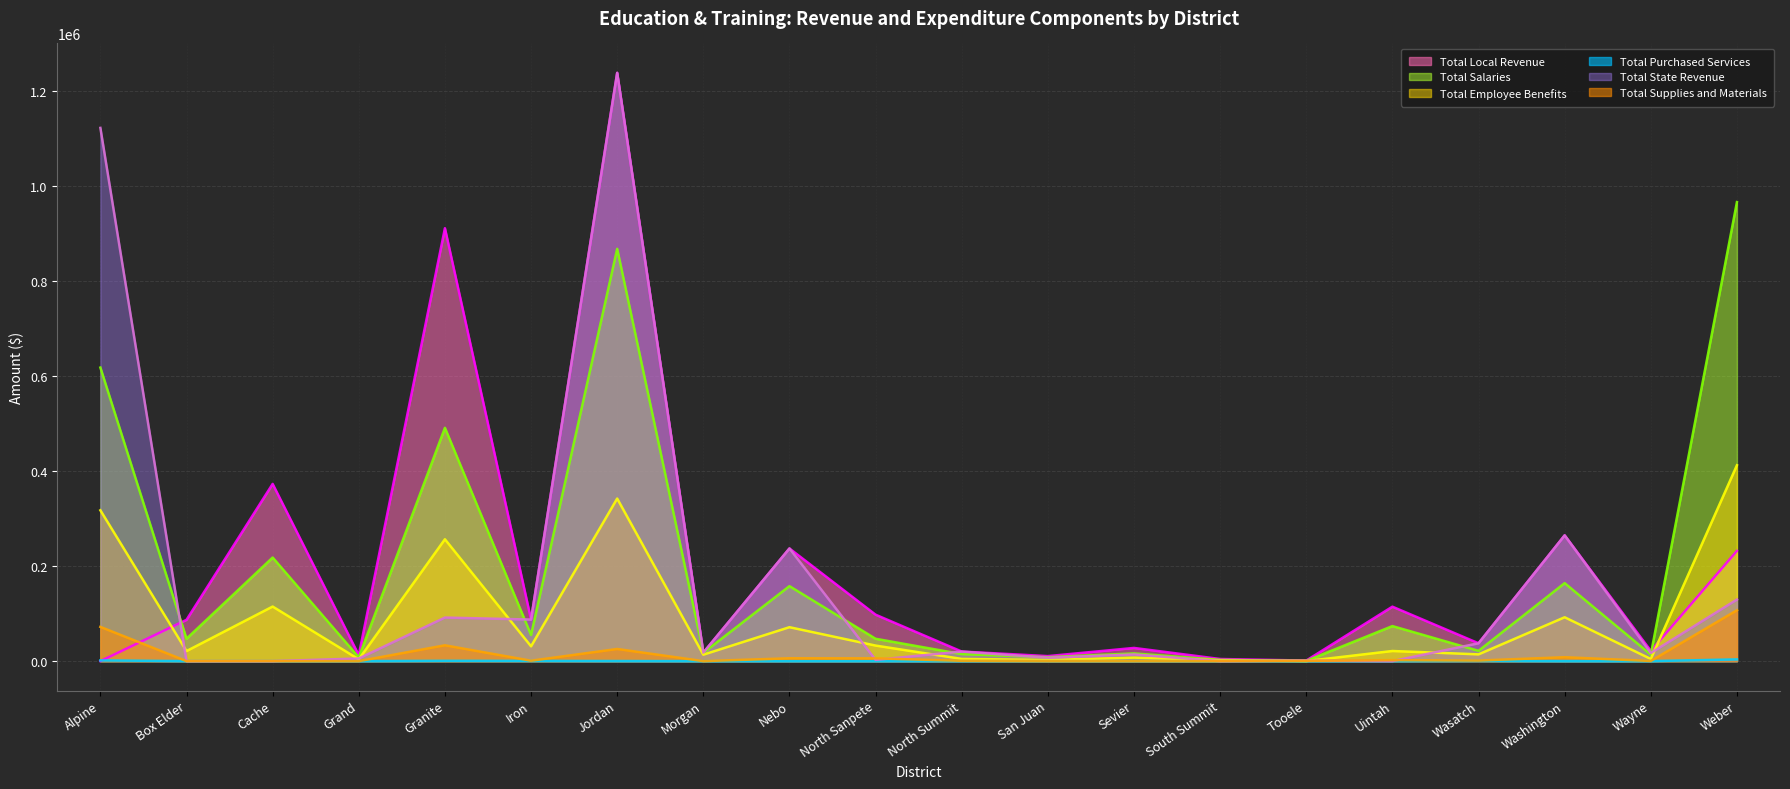

What is the difference between the maximum and second lowest values in the Total Supplies and Materials (line) series?

107071.0